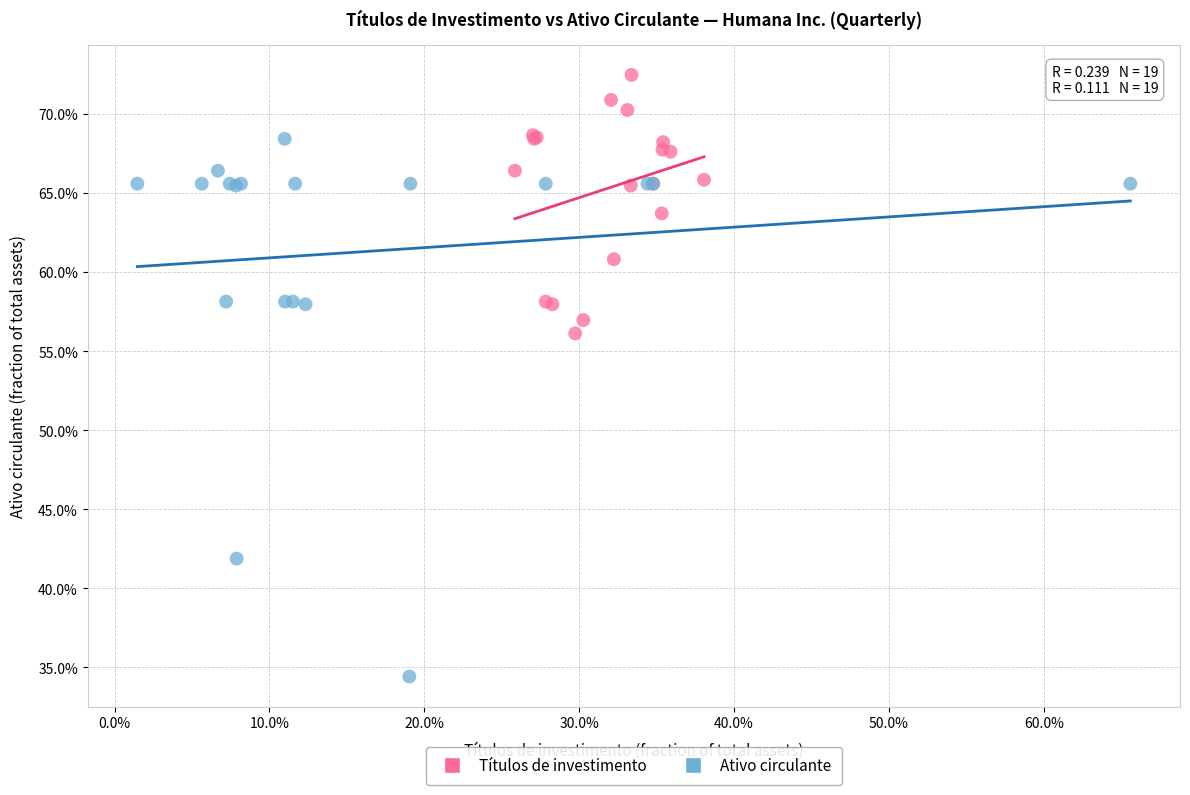

Which series contains the highest Y value?

Títulos de investimento